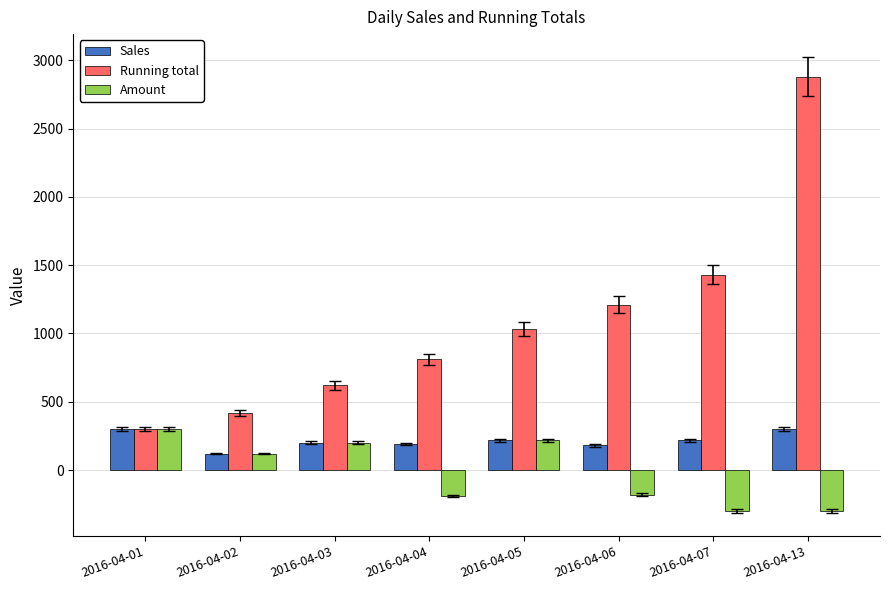

What is the difference between the second highest and second lowest values in the Amount series?

520